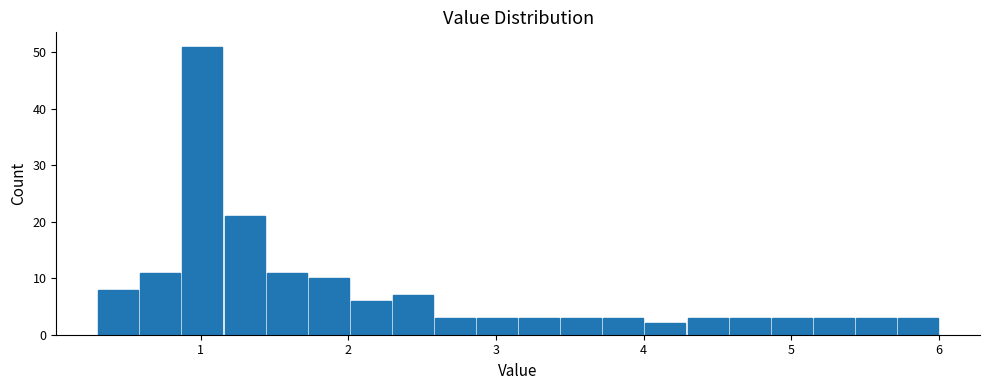

Around what value on the x-axis is the tallest bar? Give the approximate position of its centre, as read against the axis.

1.0